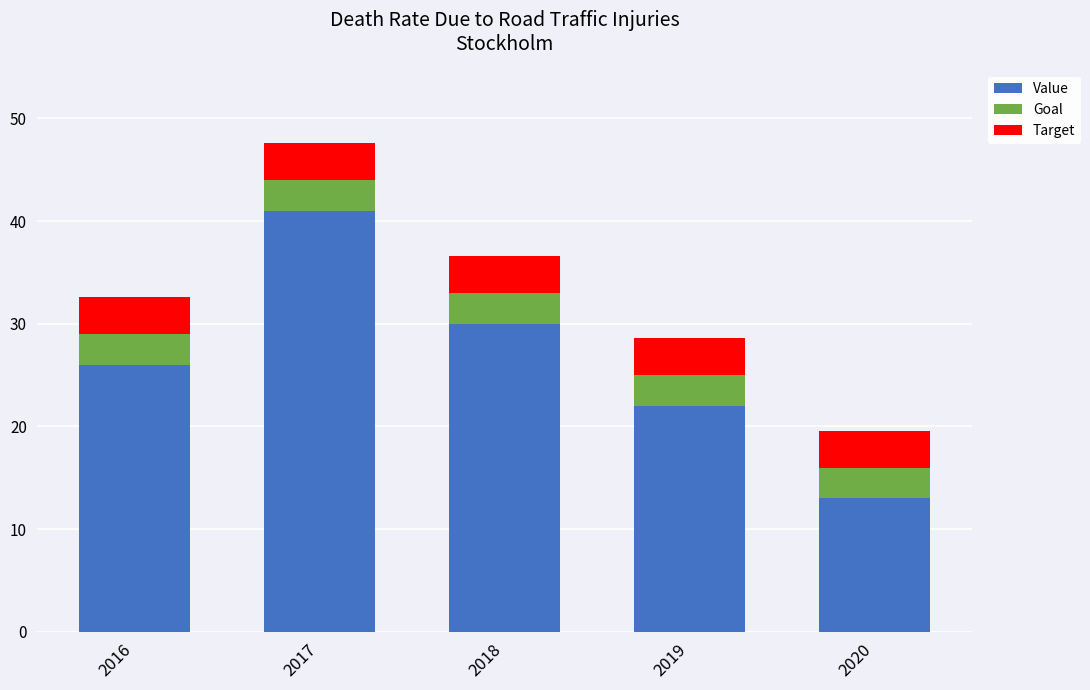

What is the approximate value of Value at 2020?

13.0